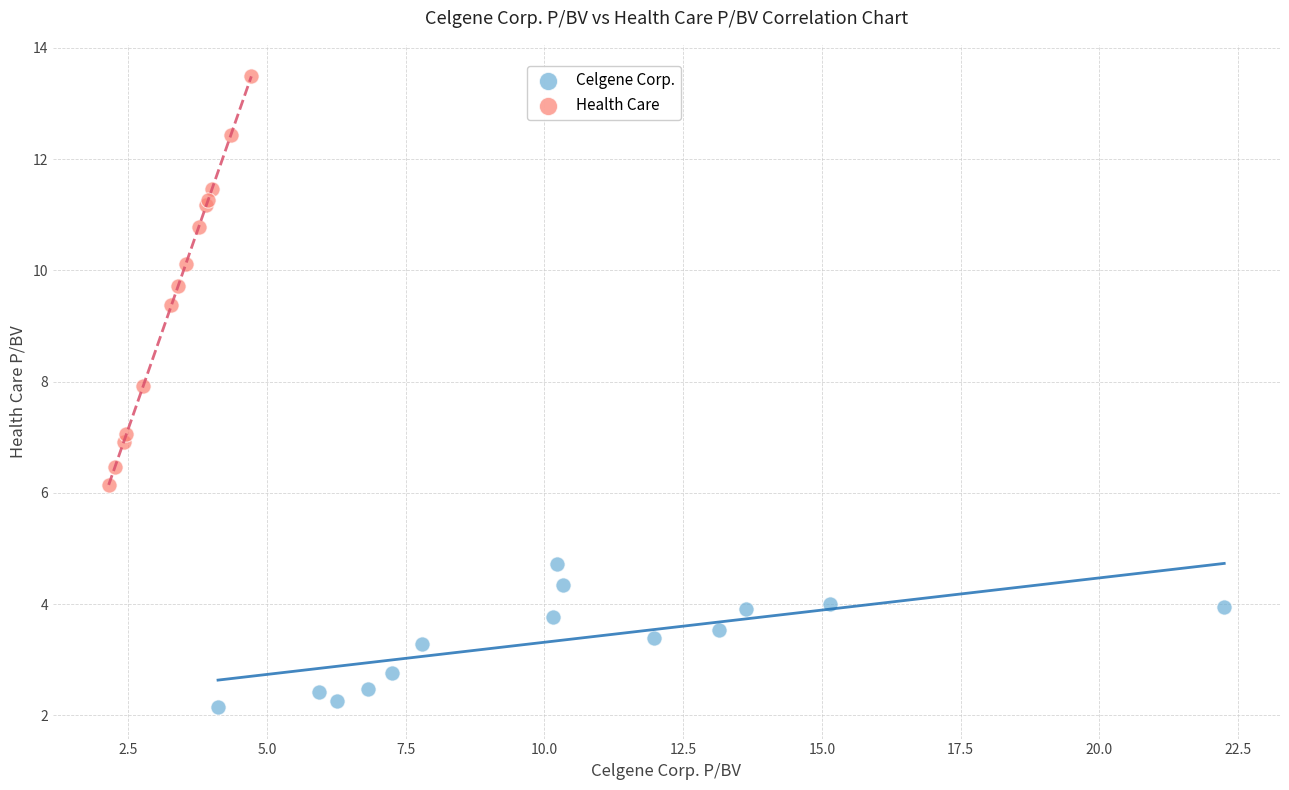

Which series has the widest spread of Y values?

Health Care